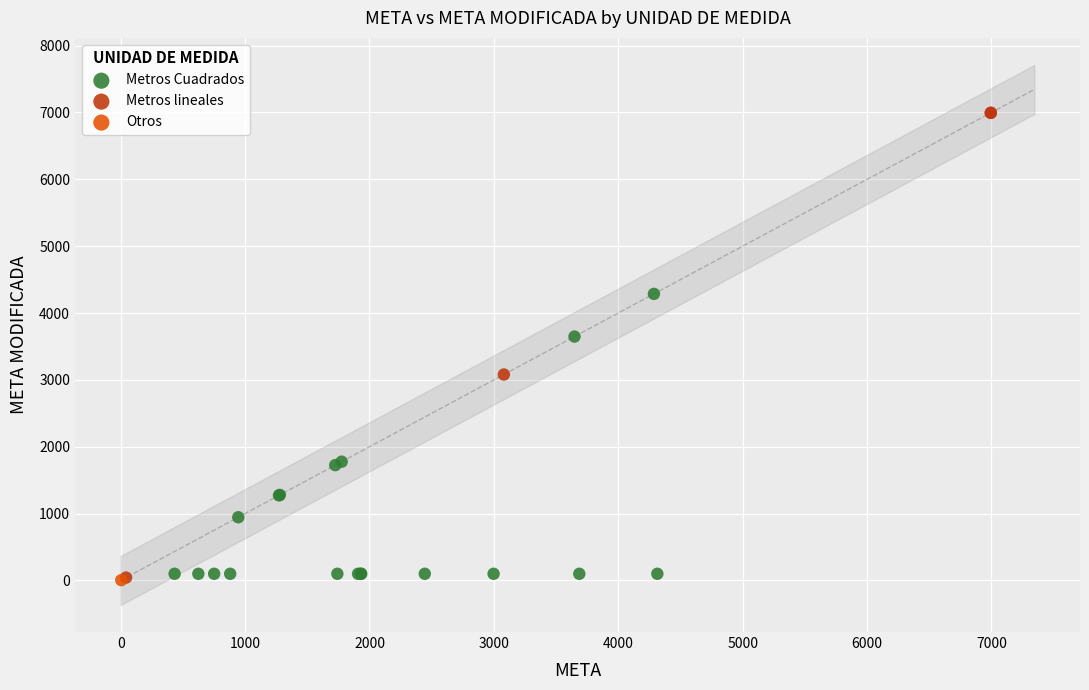

What are all the series names shown in the legend?

Metros Cuadrados, Metros lineales, Otros